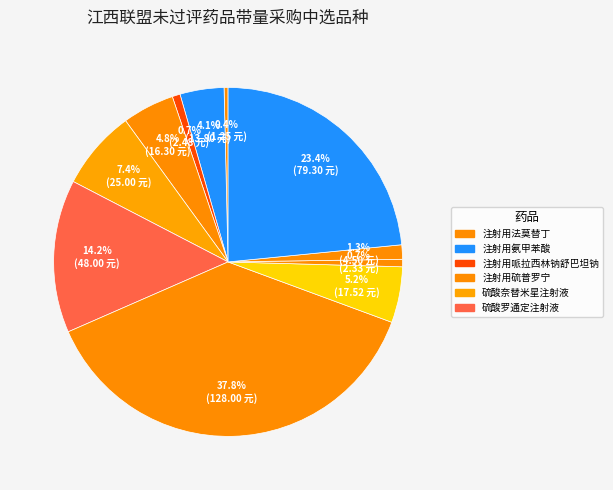

Which slice is the smallest?

注射用法莫替丁